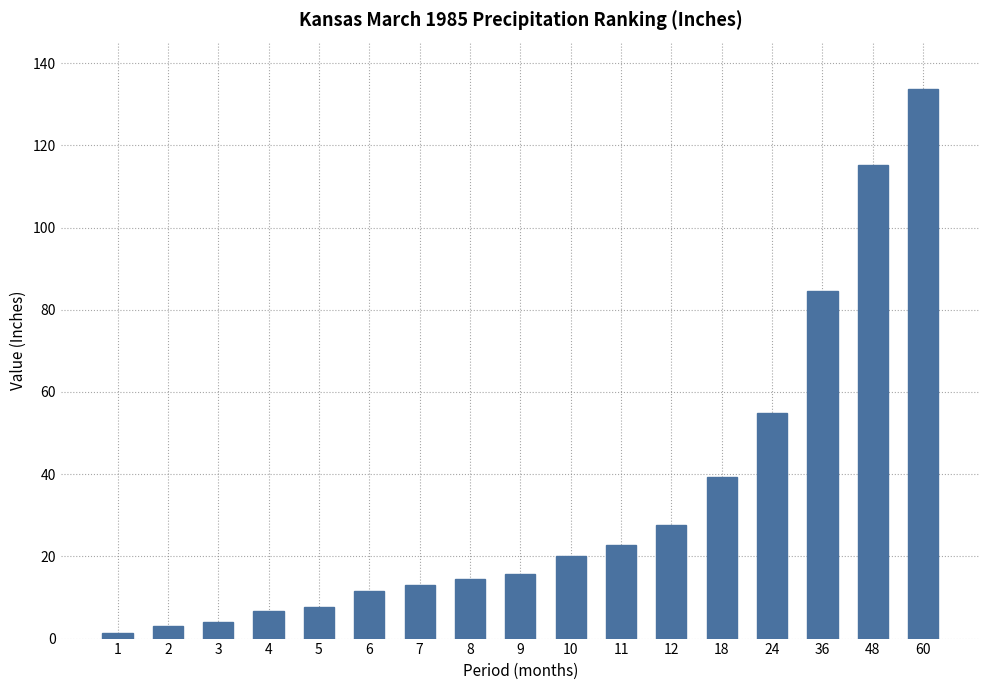

Which label corresponds to the smallest value in the chart?

1